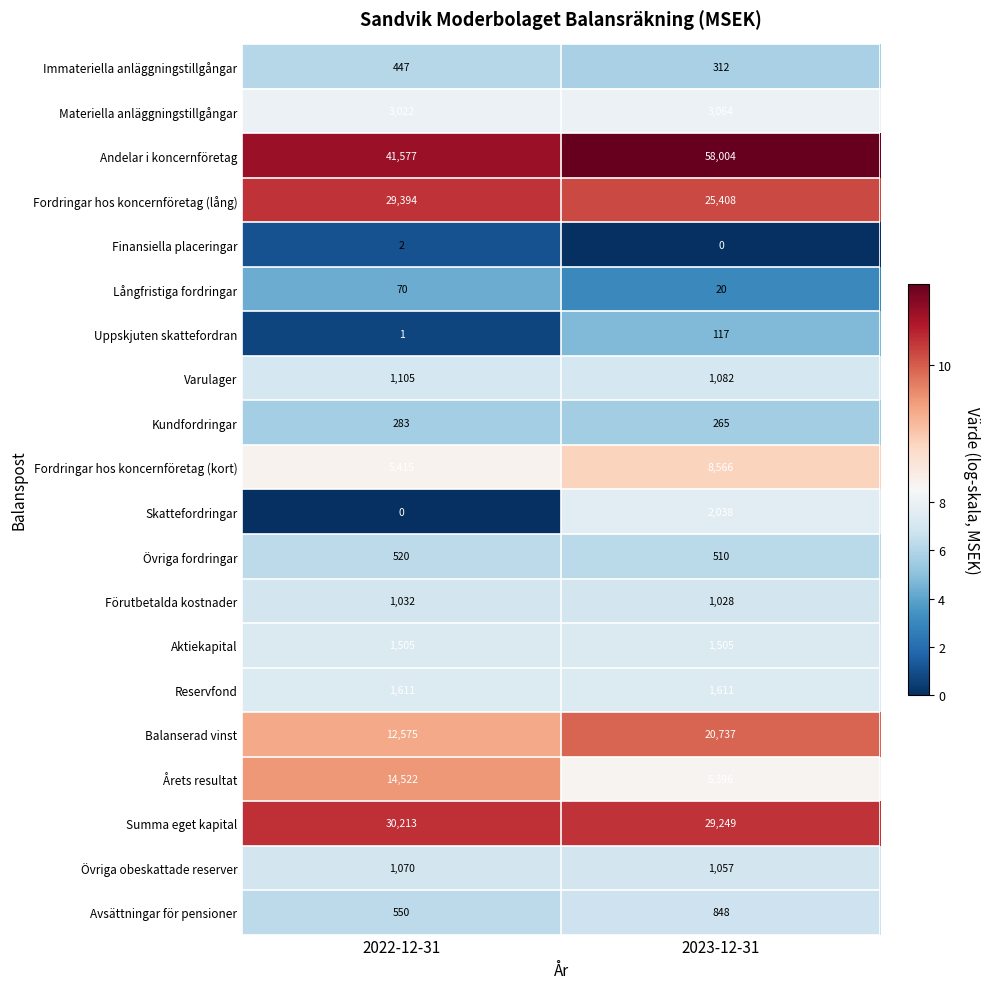

Which category has the lowest value in the Balanserad vinst series?

2022-12-31